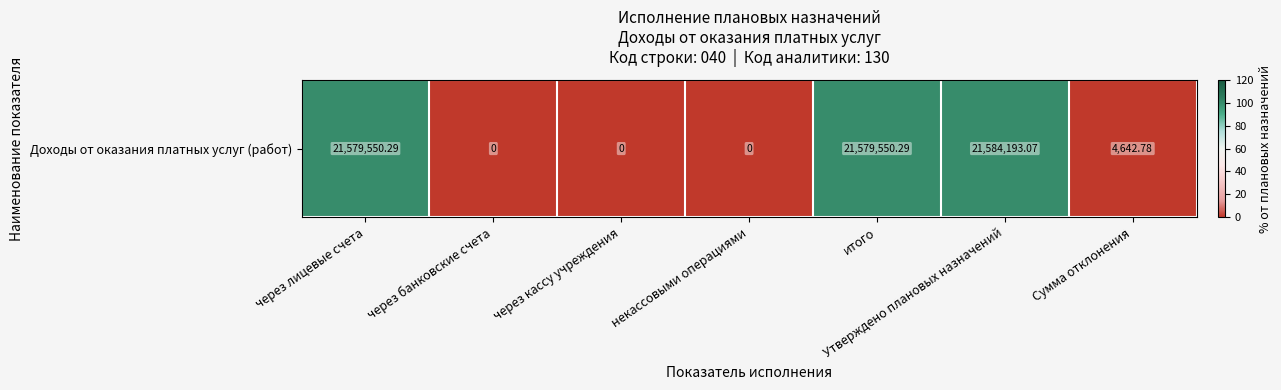

Reading left to right, list all the values displayed in this chart.

через лицевые счета=100.0	через банковские счета=0.0	через кассу учреждения=0.0	некассовыми операциями=0.0	итого=100.0	Утверждено плановых назначений=100.0	Сумма отклонения=0.0